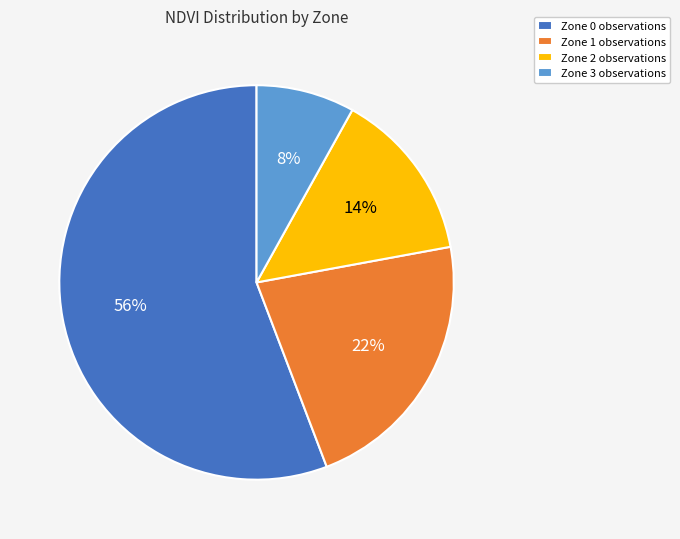

Approximately how many times larger is the value at Zone 3 compared to Zone 2?

0.6